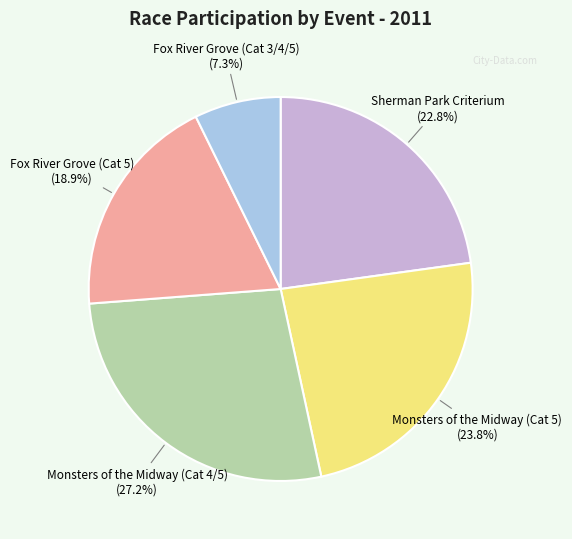

Is there a majority slice in this chart?

No